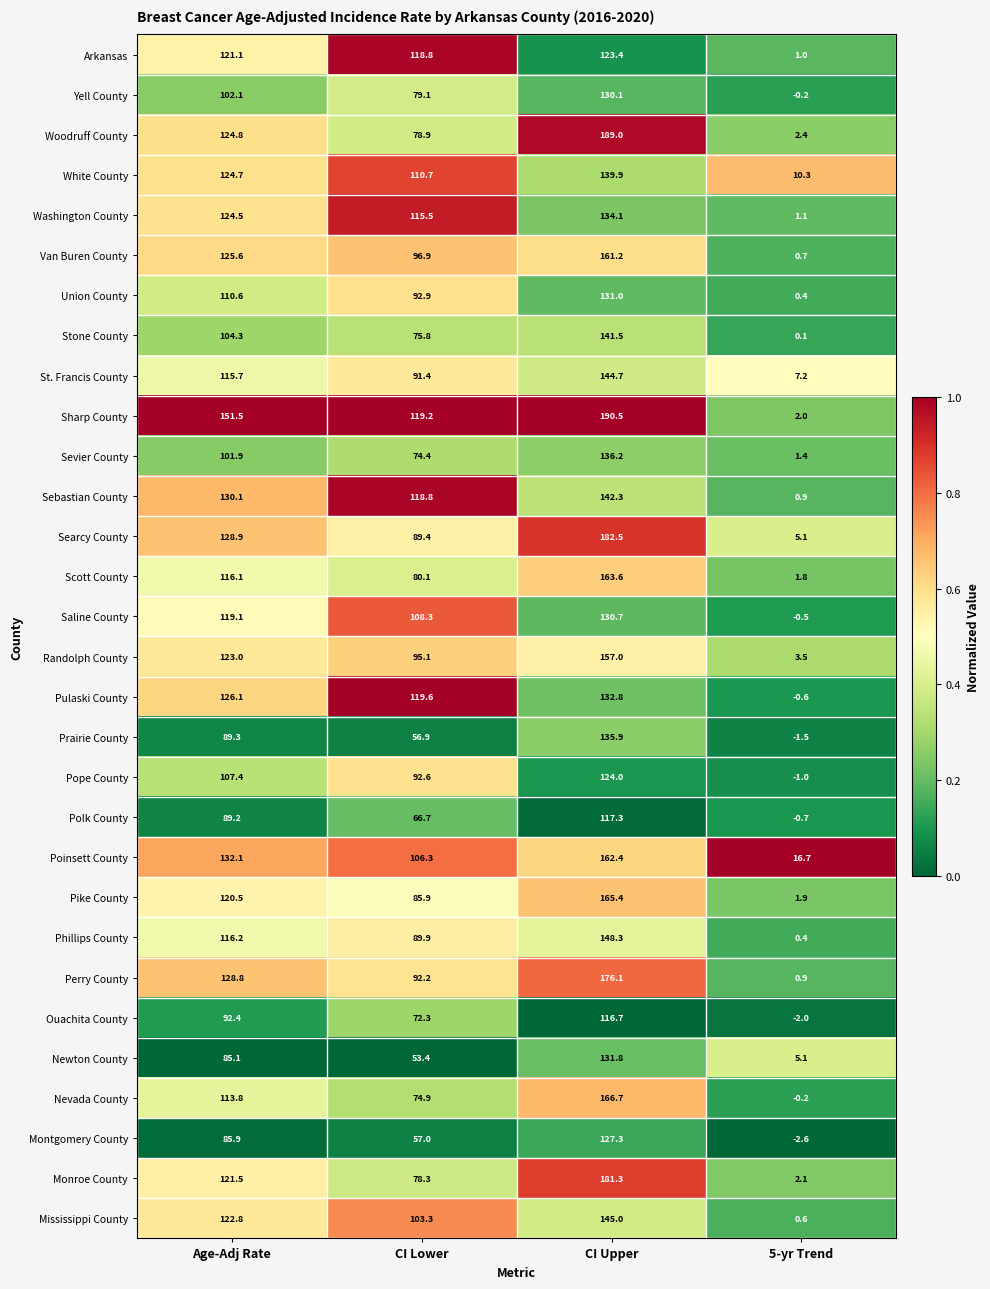

How many data points does each series have?

4